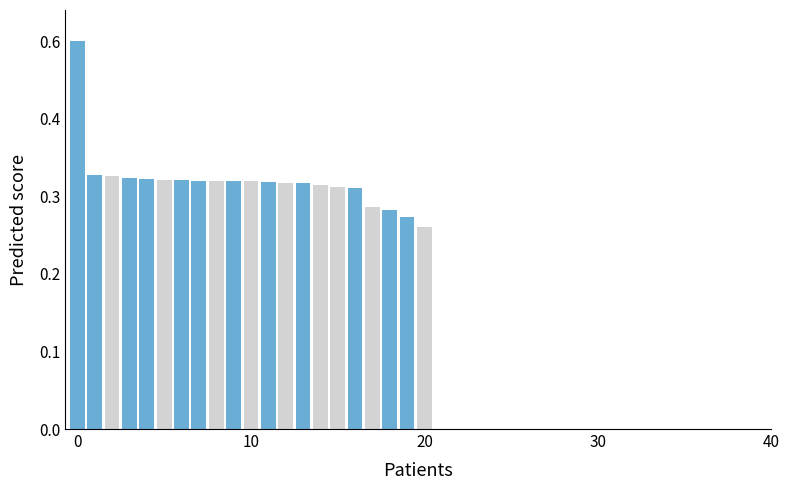

Are the bars horizontal?

No